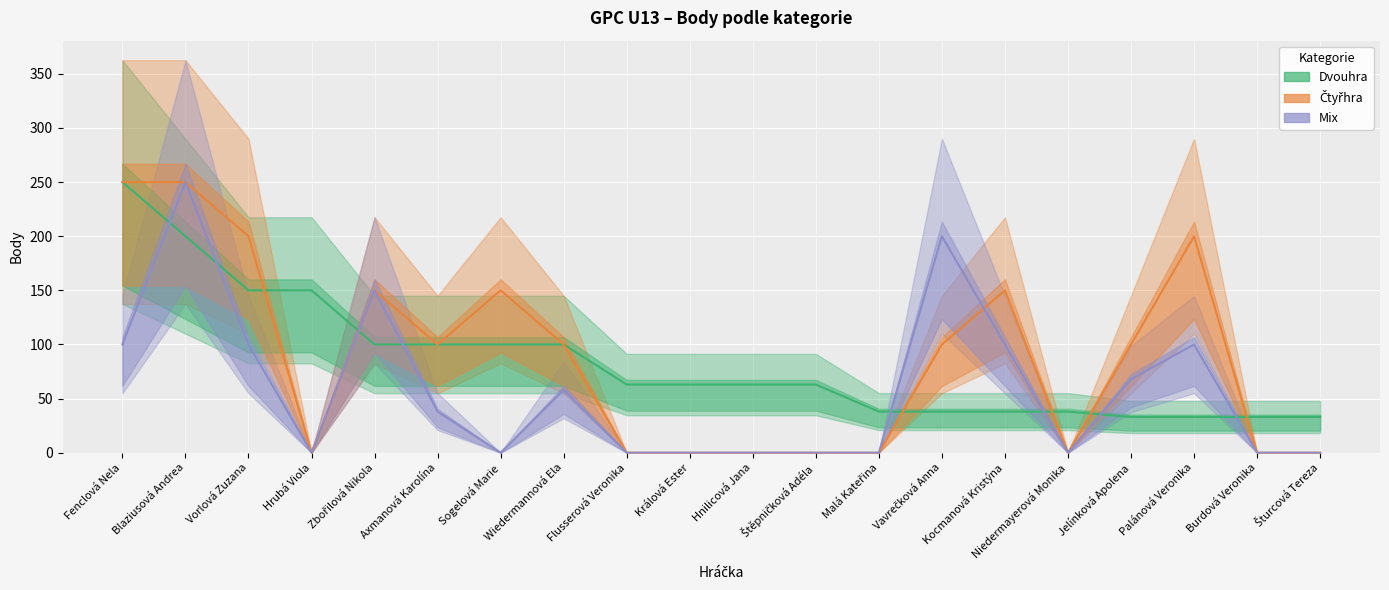

True or false: Mix has a value of 54 at Palánová Veronika.

False